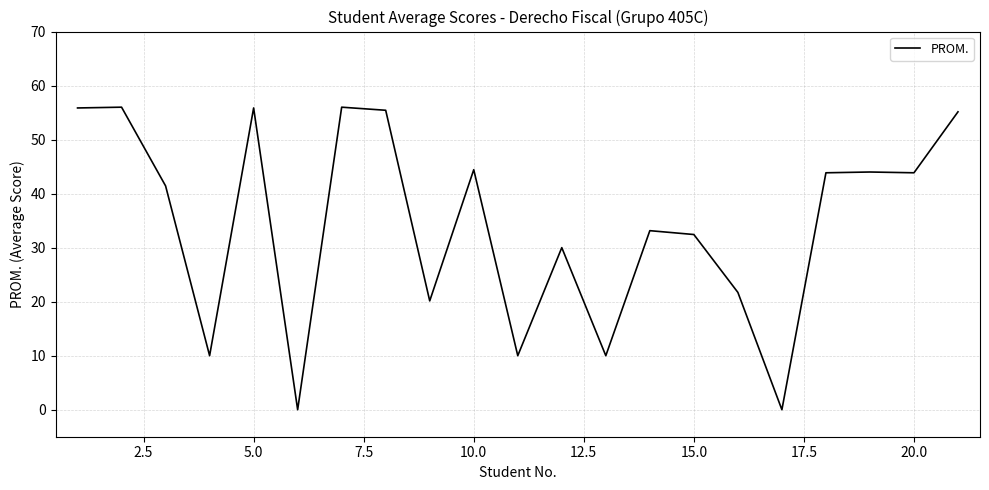

What is the difference between the maximum and minimum values?

56.0